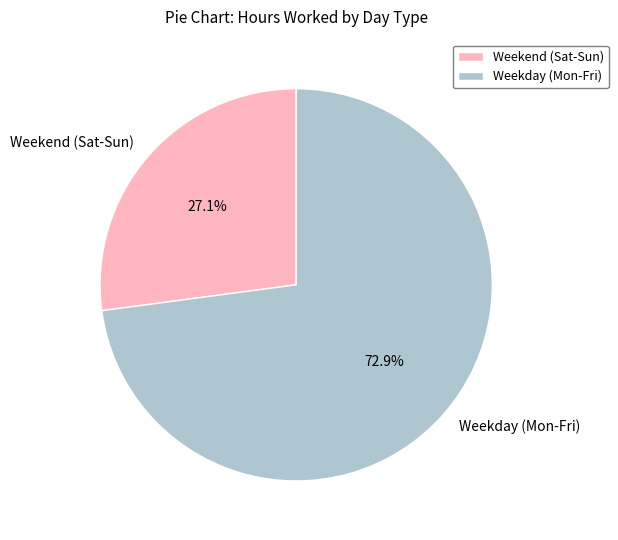

How many slices are in this pie chart?

2